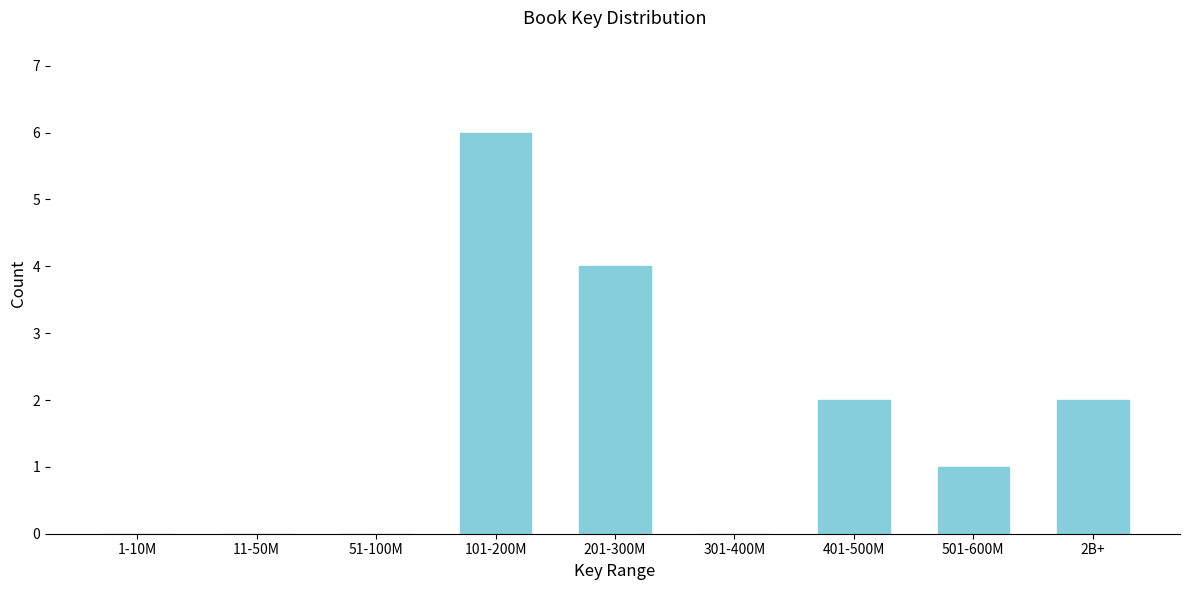

Reading left to right, list all the values displayed in this chart.

1-10M=0	11-50M=0	51-100M=0	101-200M=6	201-300M=4	301-400M=0	401-500M=2	501-600M=1	2B+=2